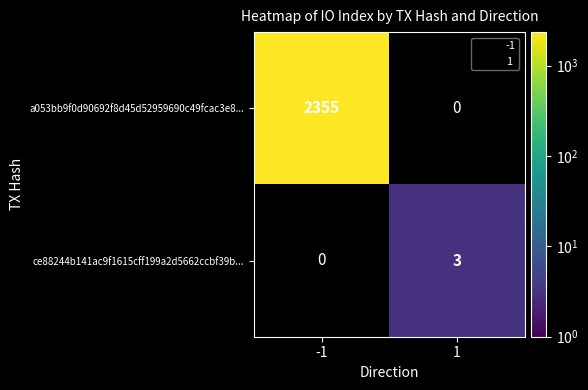

How many values in ce88244b141ac9f1615cff199a2d5662ccbf39b... are above zero?

1